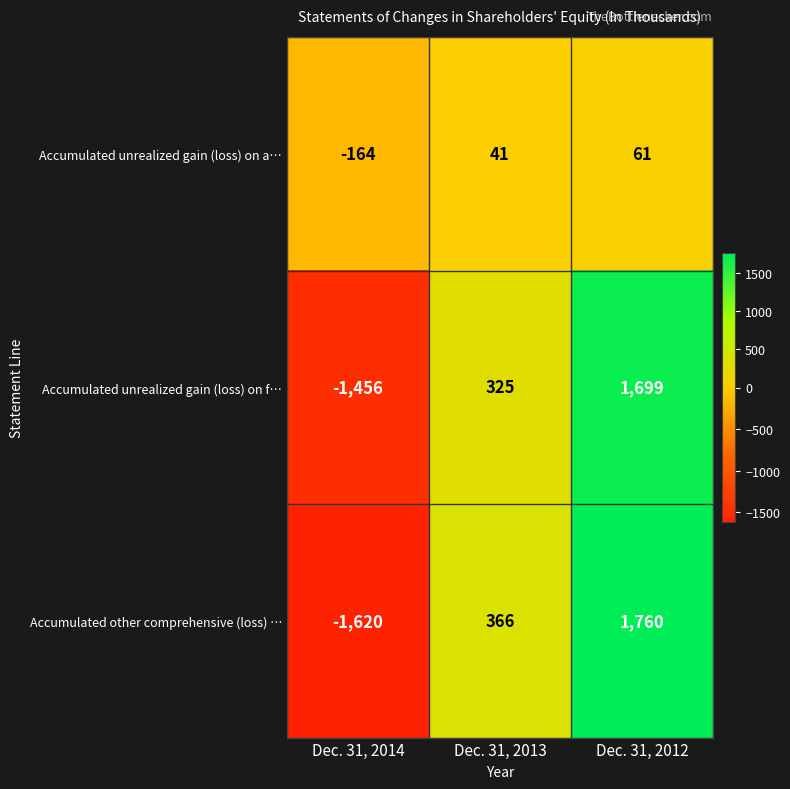

Which series has the largest total across all categories?

Accumulated unrealized gain (loss) on f…